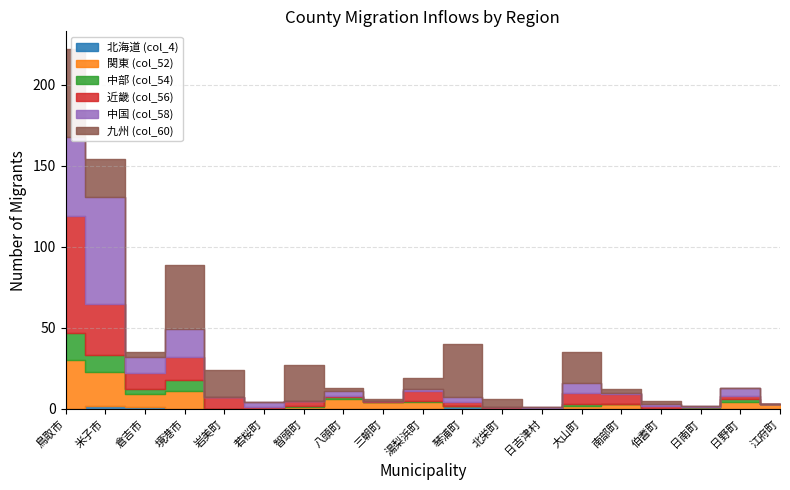

Which has a higher value, 湯梨浜町 or 伯耆町?

湯梨浜町